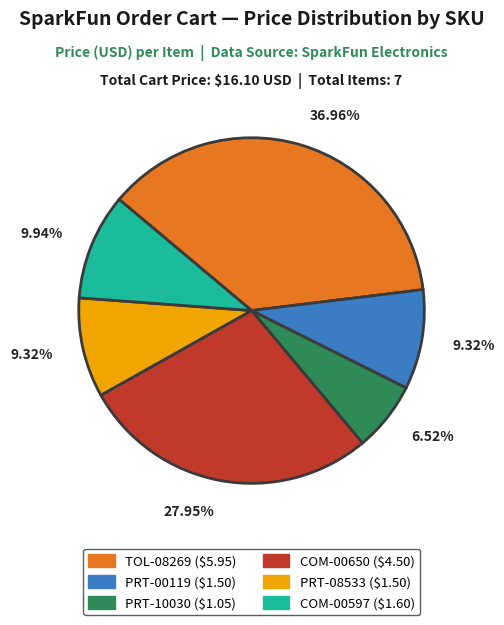

What is the ratio of the value at PRT-10030 to the value at TOL-08269?

0.2